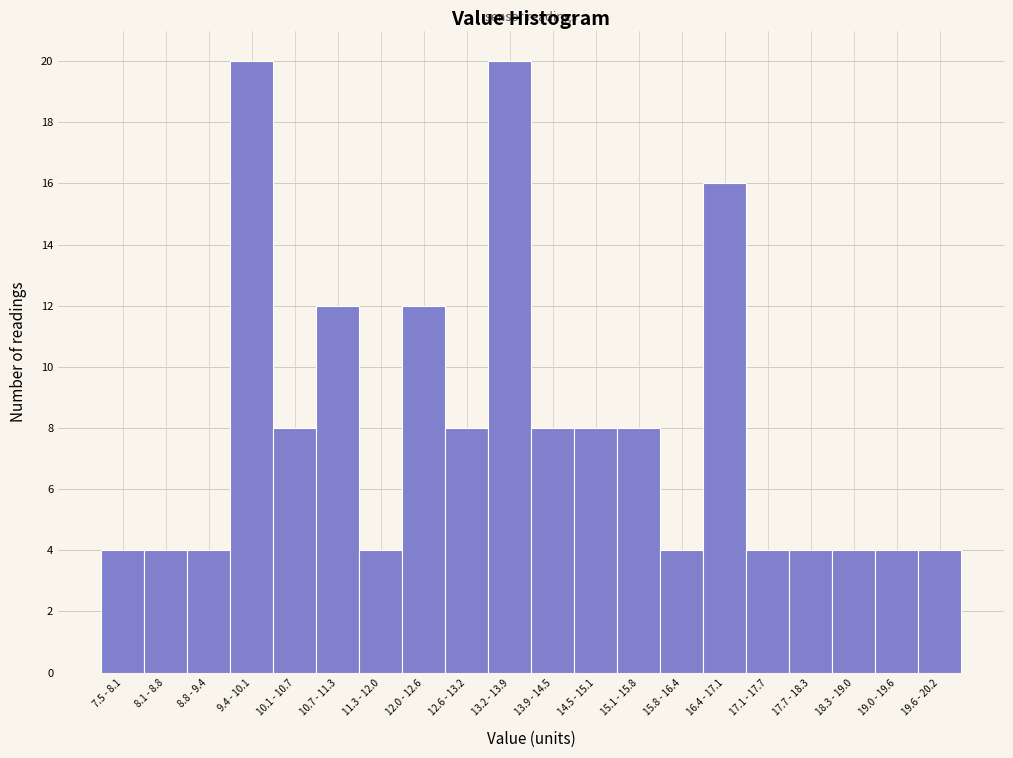

Reading left to right, list all the values displayed in this chart.

7.5 - 8.1=4	8.1 - 8.8=4	8.8 - 9.4=4	9.4 - 10.1=20	10.1 - 10.7=8	10.7 - 11.3=12	11.3 - 12.0=4	12.0 - 12.6=12	12.6 - 13.2=8	13.2 - 13.9=20	13.9 - 14.5=8	14.5 - 15.1=8	15.1 - 15.8=8	15.8 - 16.4=4	16.4 - 17.1=16	17.1 - 17.7=4	17.7 - 18.3=4	18.3 - 19.0=4	19.0 - 19.6=4	19.6 - 20.2=4